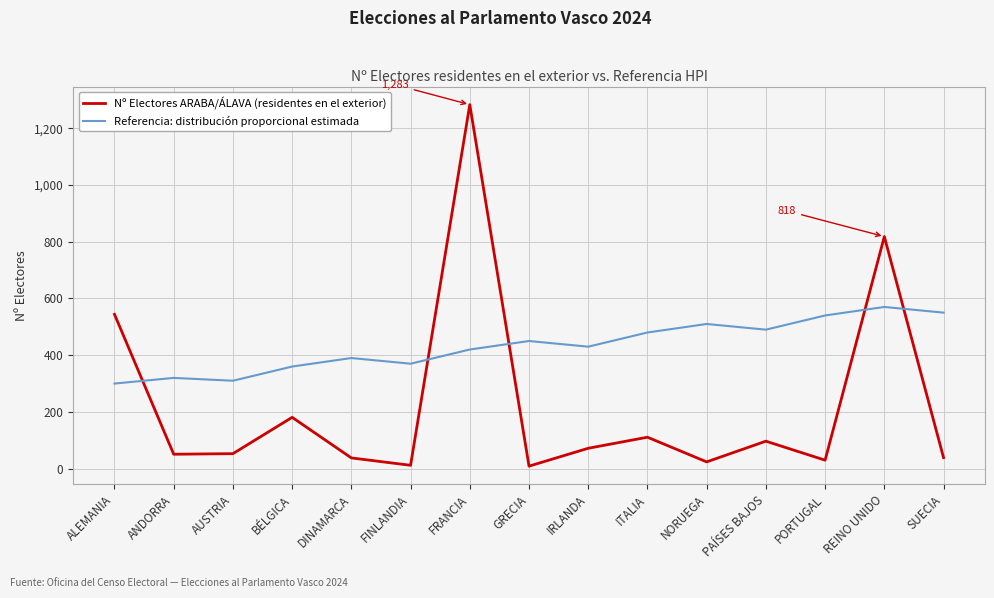

At which category is the sum across all series the highest?

FRANCIA